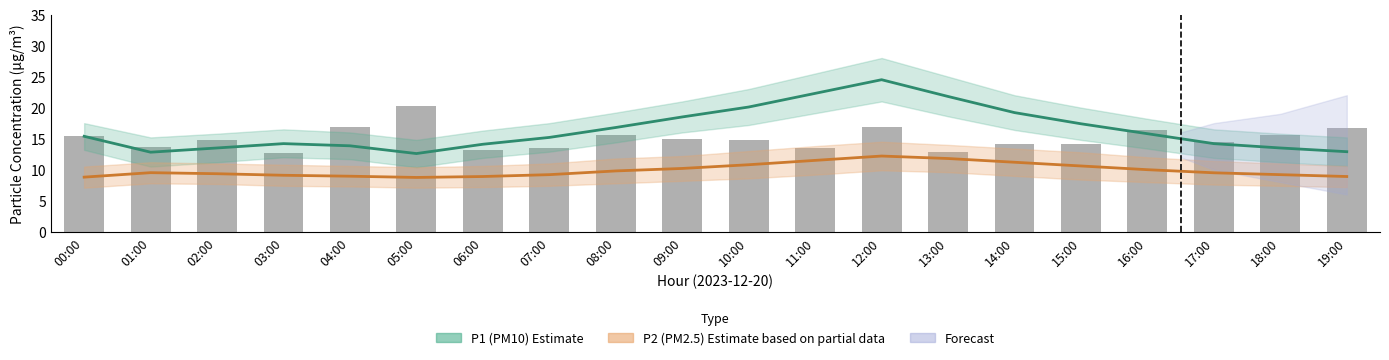

Reading left to right, list all the values displayed in this chart.

P1 (PM10) Estimate: 00:00=15.4	01:00=12.8	02:00=13.5	03:00=14.2	04:00=13.8	05:00=12.6	06:00=14.1	07:00=15.2	08:00=16.8	09:00=18.5	10:00=20.1	11:00=22.3	12:00=24.5	13:00=21.8	14:00=19.2	15:00=17.4	16:00=15.8	17:00=14.2	18:00=13.5	19:00=12.9
P2 (PM2.5) Estimate: 00:00=8.8	01:00=9.5	02:00=9.3	03:00=9.1	04:00=8.9	05:00=8.8	06:00=8.9	07:00=9.2	08:00=9.8	09:00=10.2	10:00=10.8	11:00=11.5	12:00=12.2	13:00=11.8	14:00=11.2	15:00=10.6	16:00=10.0	17:00=9.5	18:00=9.2	19:00=8.9